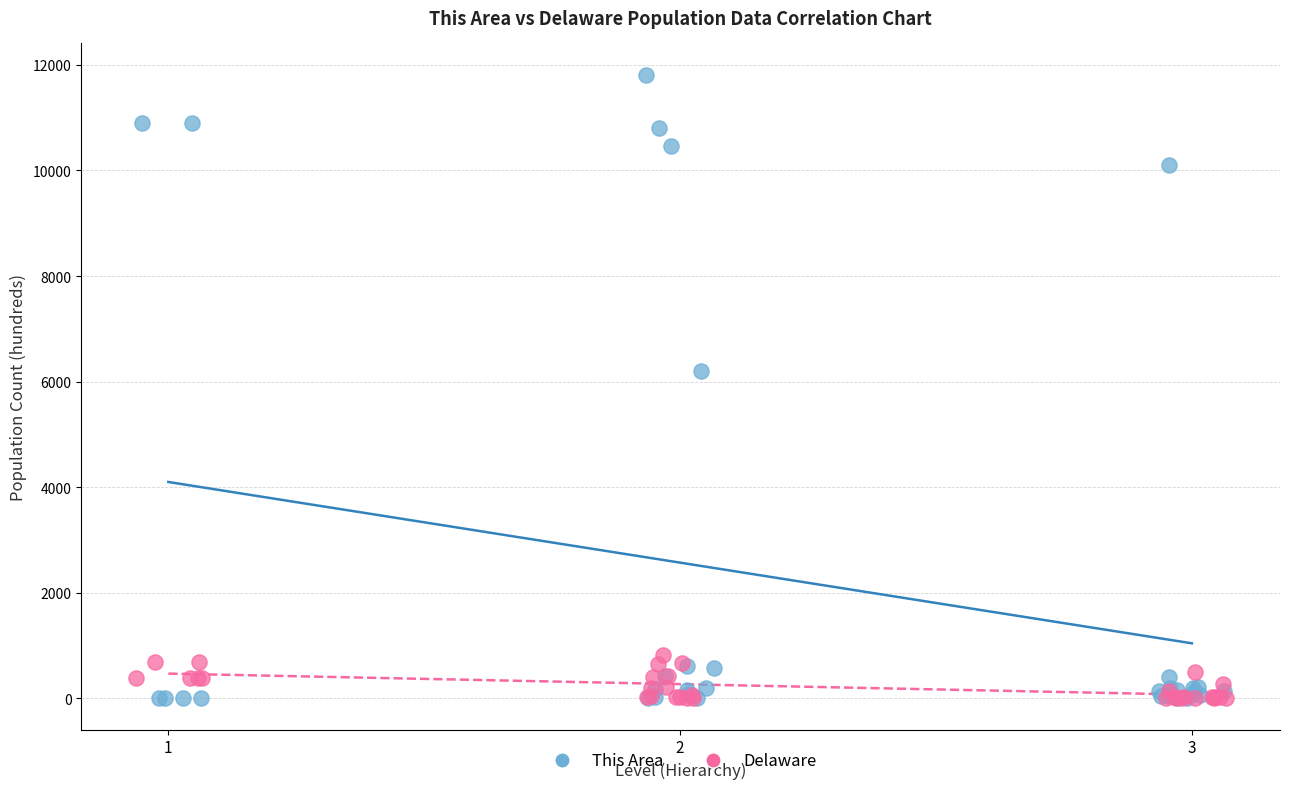

Which series reaches the maximum Y coordinate?

This Area